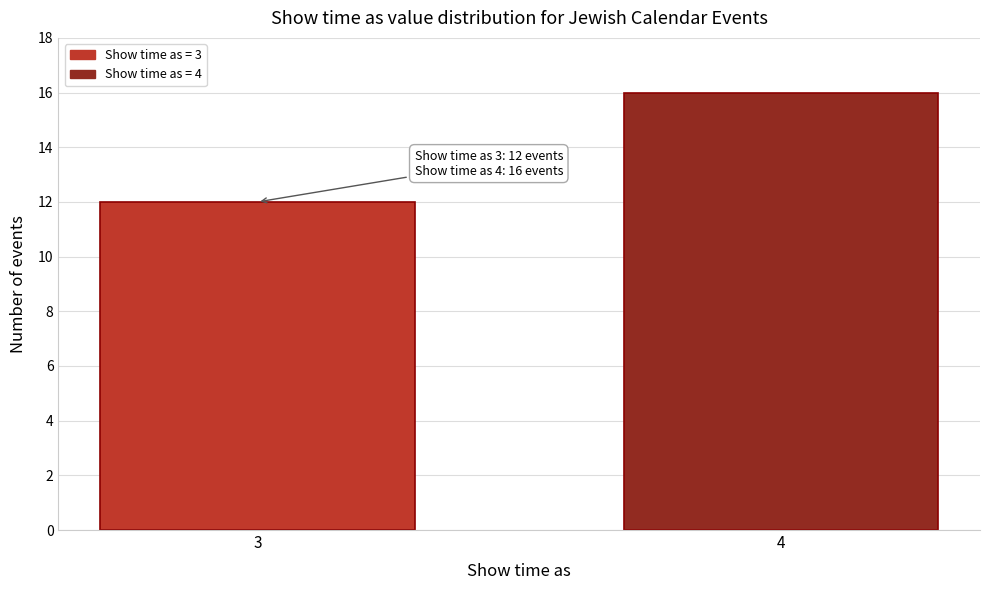

Reading right to left, transcribe all the data shown in this chart.

4=16	3=12